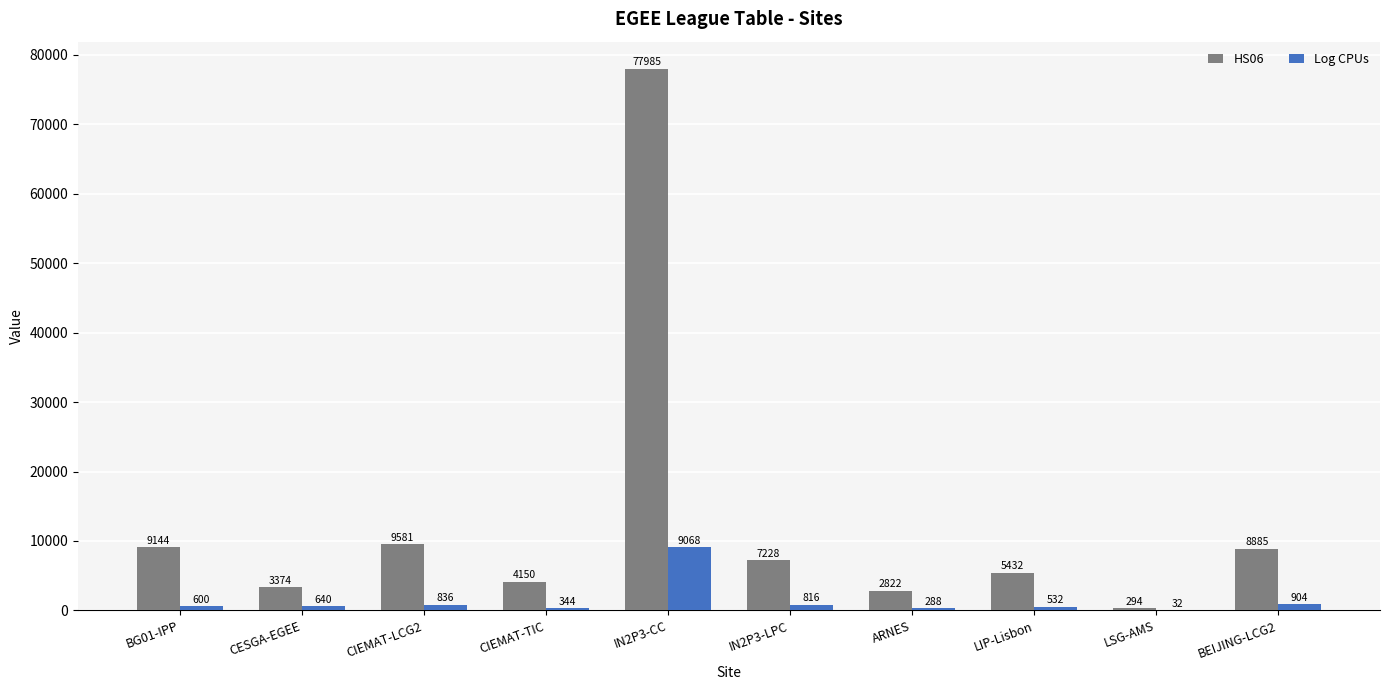

What is the average value of the HS06 series?

12890